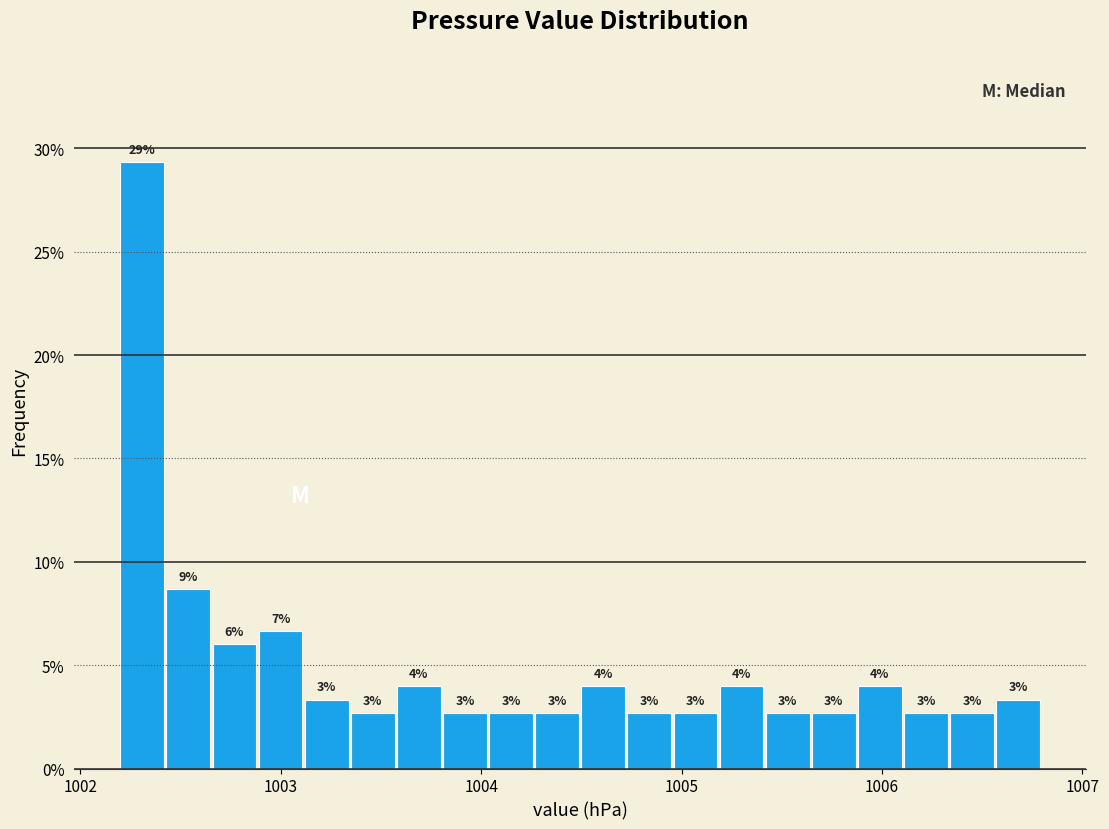

Around what value on the x-axis is the tallest bar? Give the approximate position of its centre, as read against the axis.

1002.3